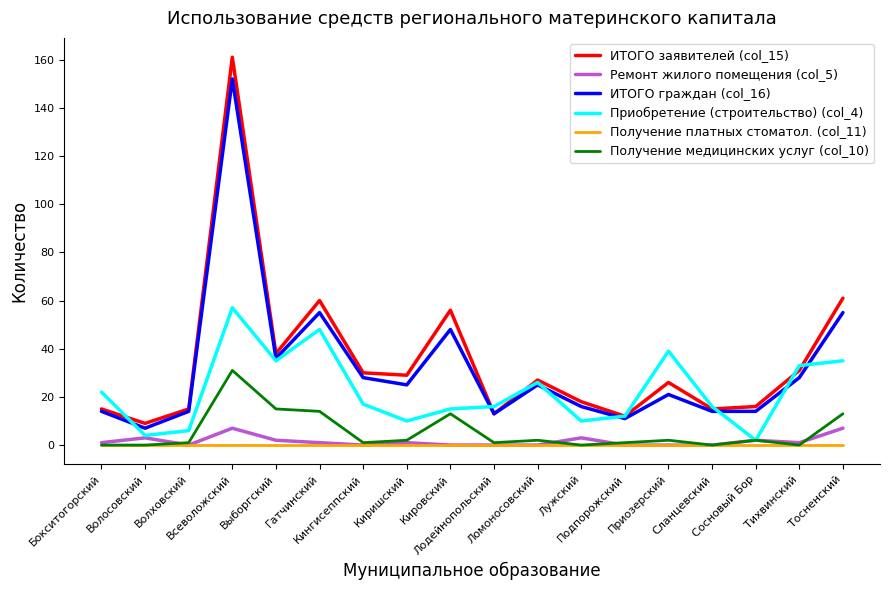

In Приобретение (строительство) (col_4), how many points are lower than both neighbors (excluding endpoints)?

5